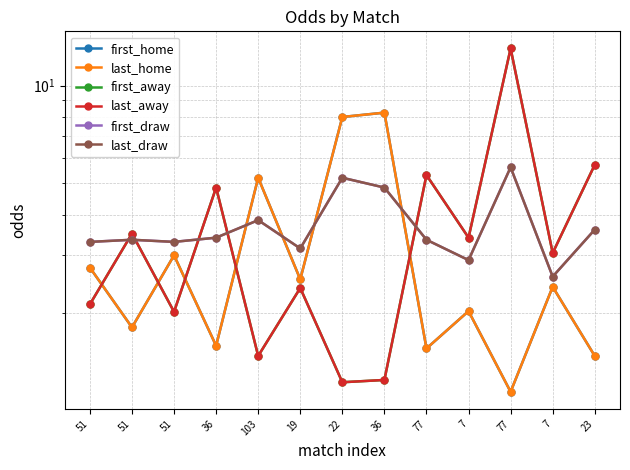

Is this an area chart (filled region under the line)?

No